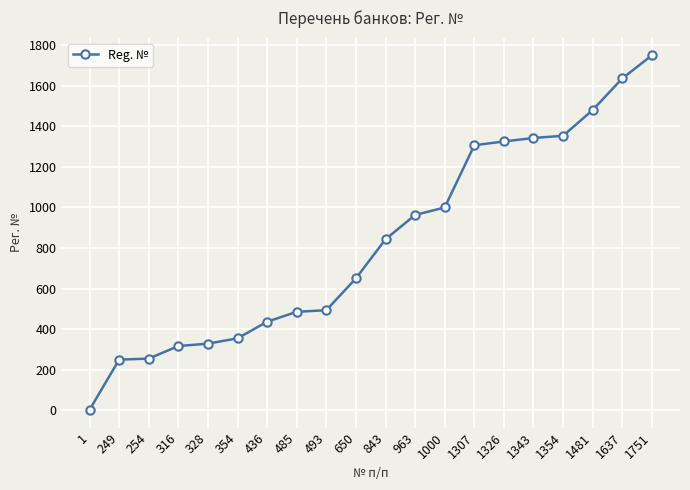

What is the difference between the values at 249 and 1307?

1058